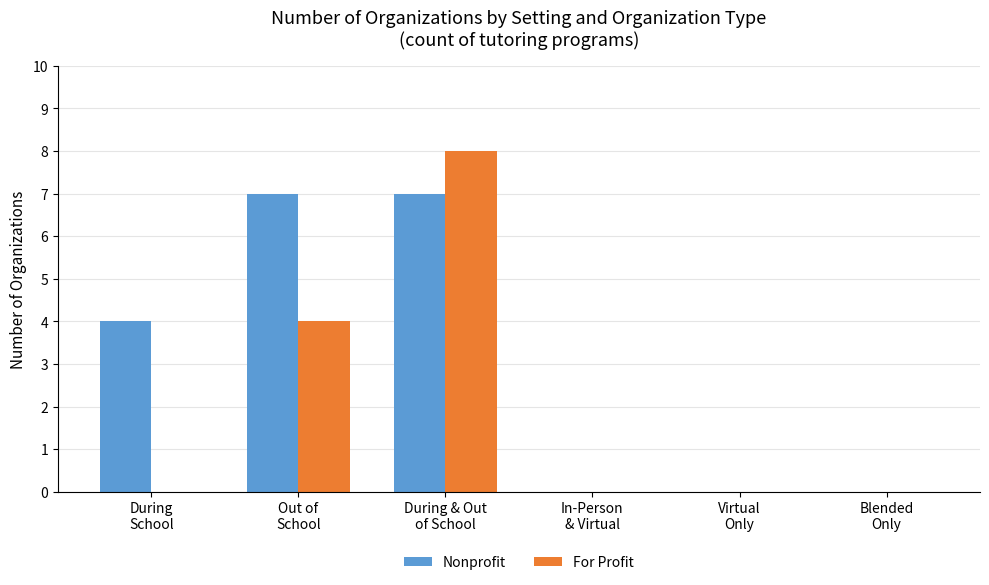

What is the sum of the Nonprofit values at During
School and During & Out
of School?

11